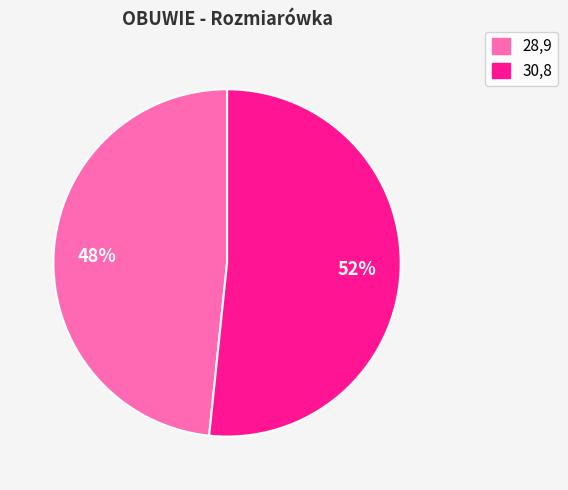

Rank the categories by value from highest to lowest.

30,8, 28,9